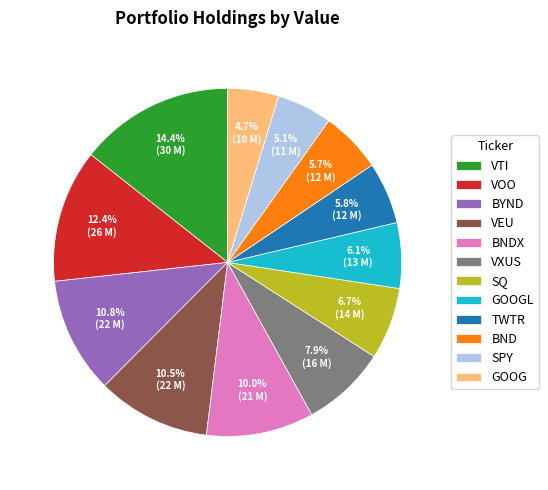

Is there any slice that represents more than half of the pie?

No